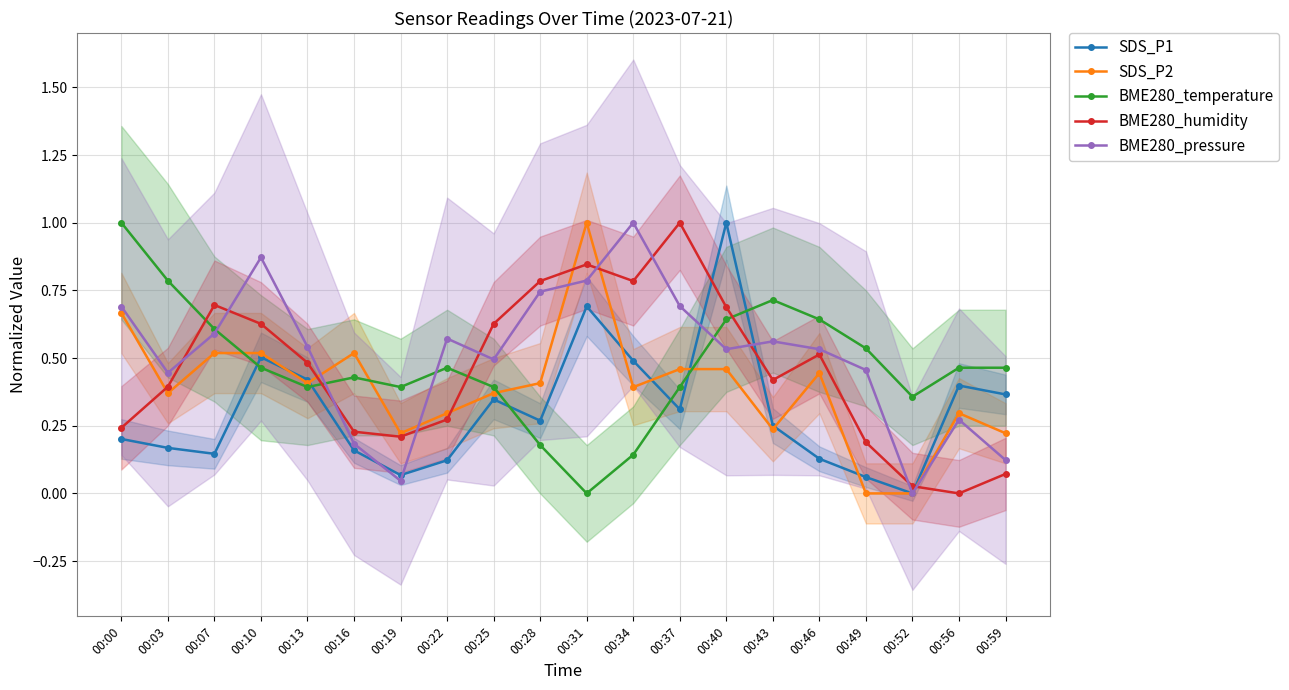

What is the difference between the highest and lowest values at 00:34?

0.9